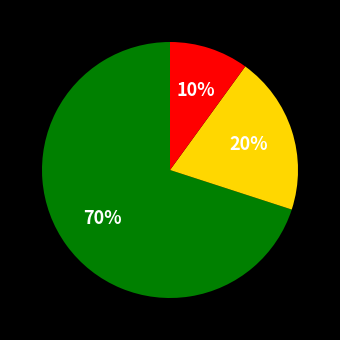

Does any single category account for the majority?

Yes